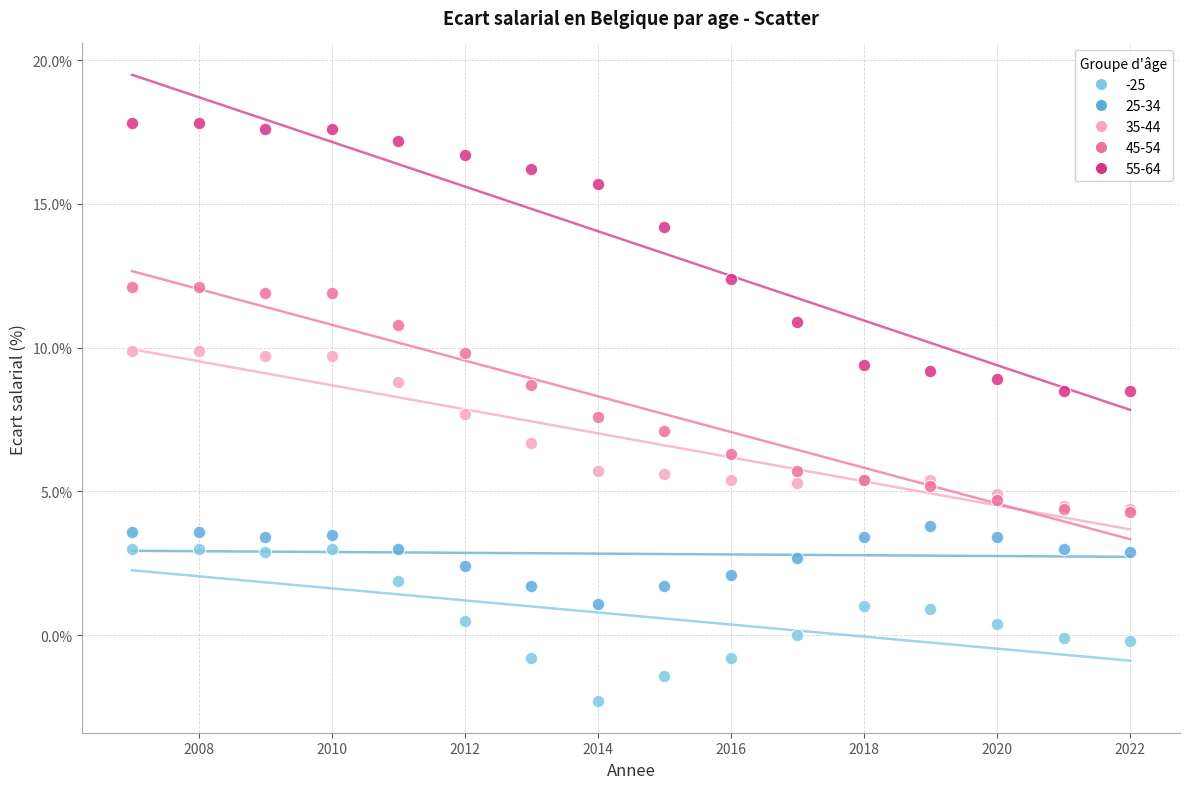

What are all the series names shown in the legend?

-25, 25-34, 35-44, 45-54, 55-64